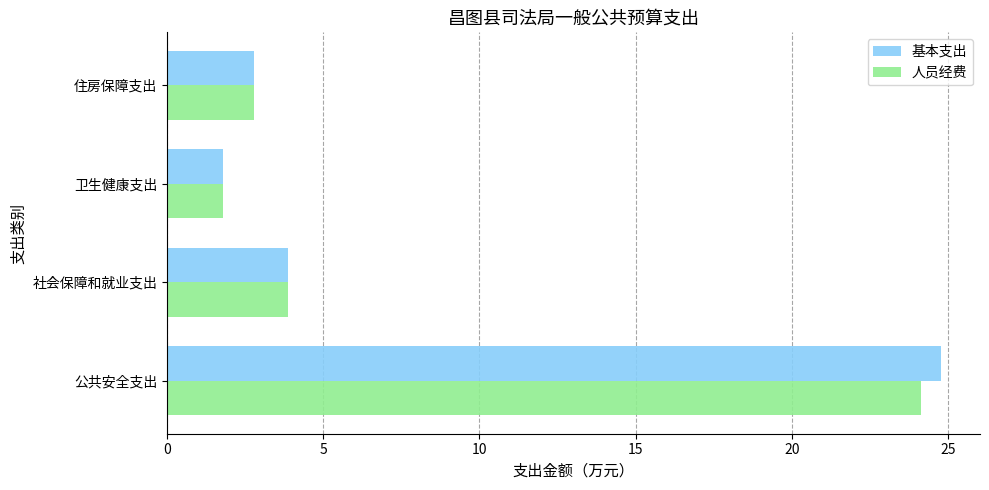

How many categories are shown in the chart?

4